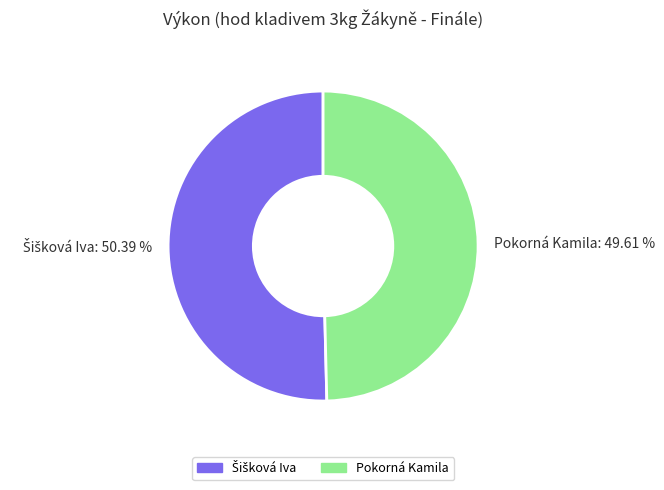

Does Pokorná Kamila: 49.61 % represent more than half of the total?

No